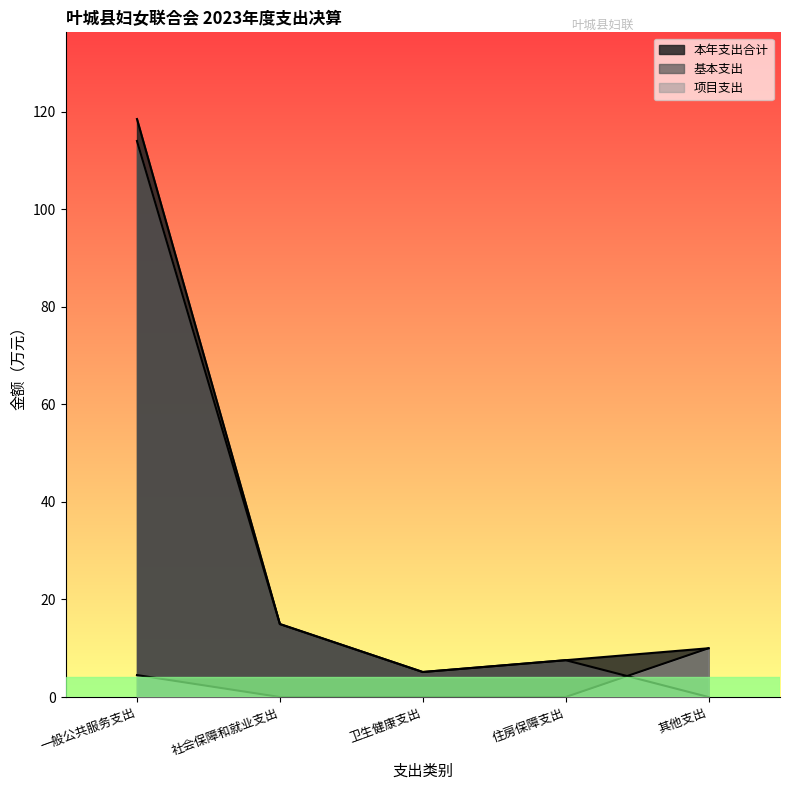

Which has a higher value, 其他支出 or 住房保障支出?

其他支出